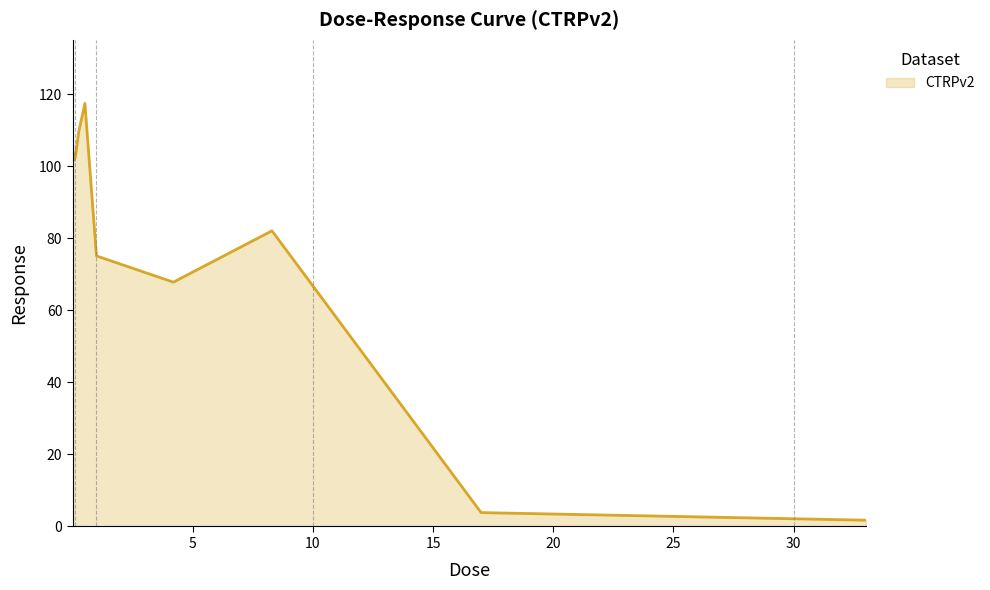

How many interior local valleys (lower than both neighbors) does the data have?

2